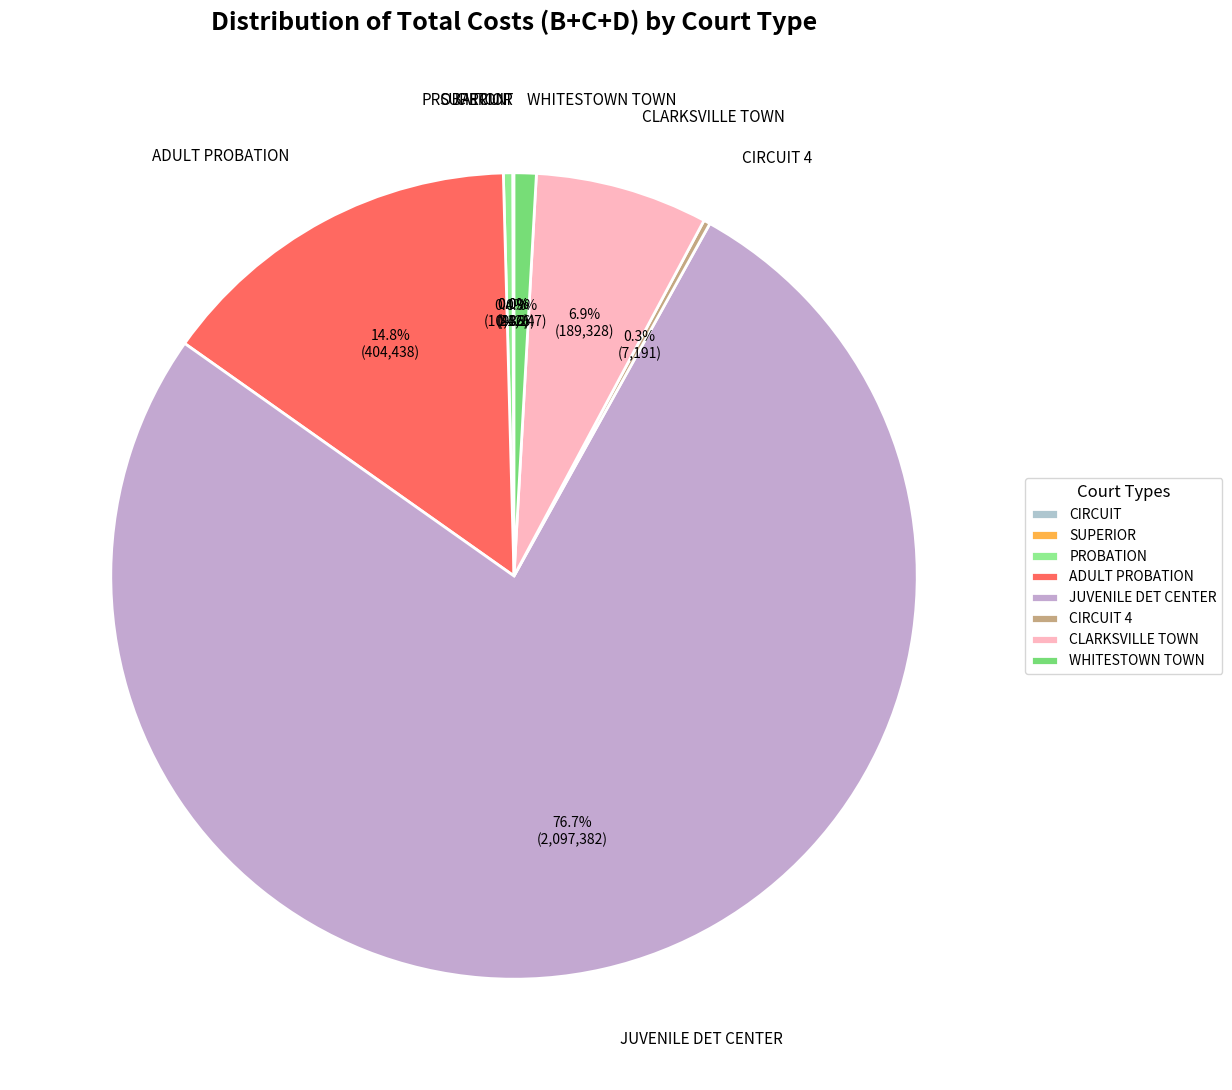

What is the ratio of the value at PROBATION to the value at WHITESTOWN TOWN?

0.4